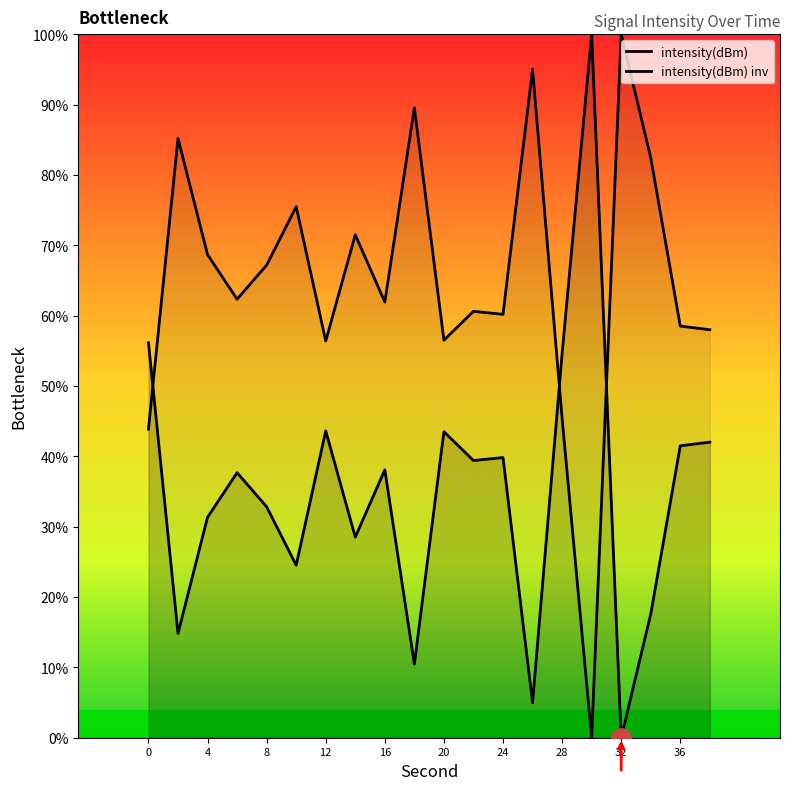

True or false: there are more than 2 points higher than both neighbors.

True